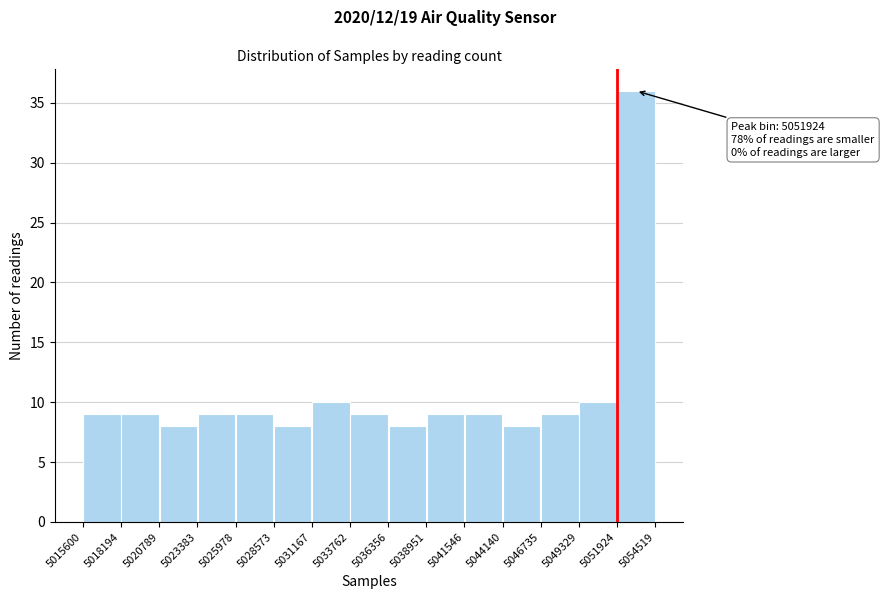

Which range on the x-axis has the tallest bar?

5051924 to 5054519